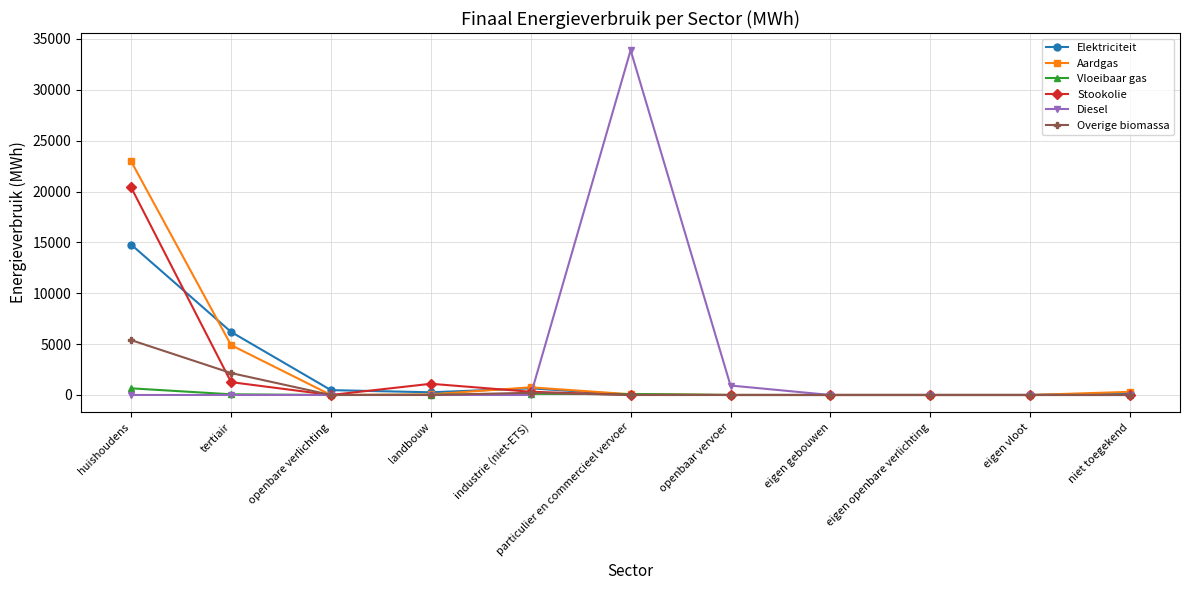

What is the highest value of the Elektriciteit series?

14779.7